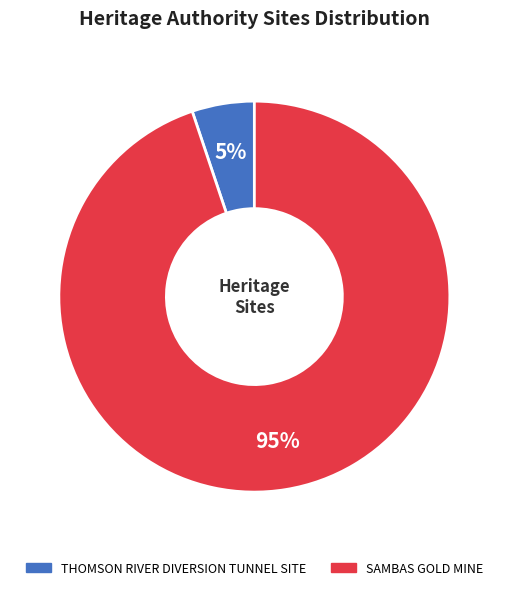

Is it true that THOMSON RIVER DIVERSION TUNNEL SITE is 5% of the pie?

True